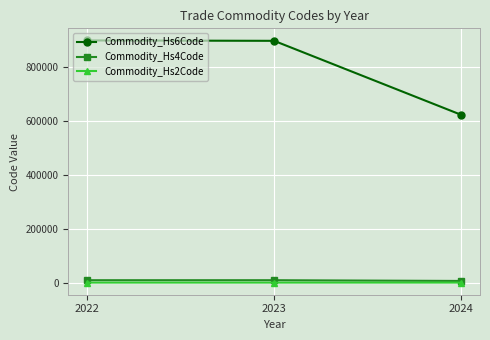

What is the value of the Commodity_Hs2Code point at the 3rd from the left?

62.0